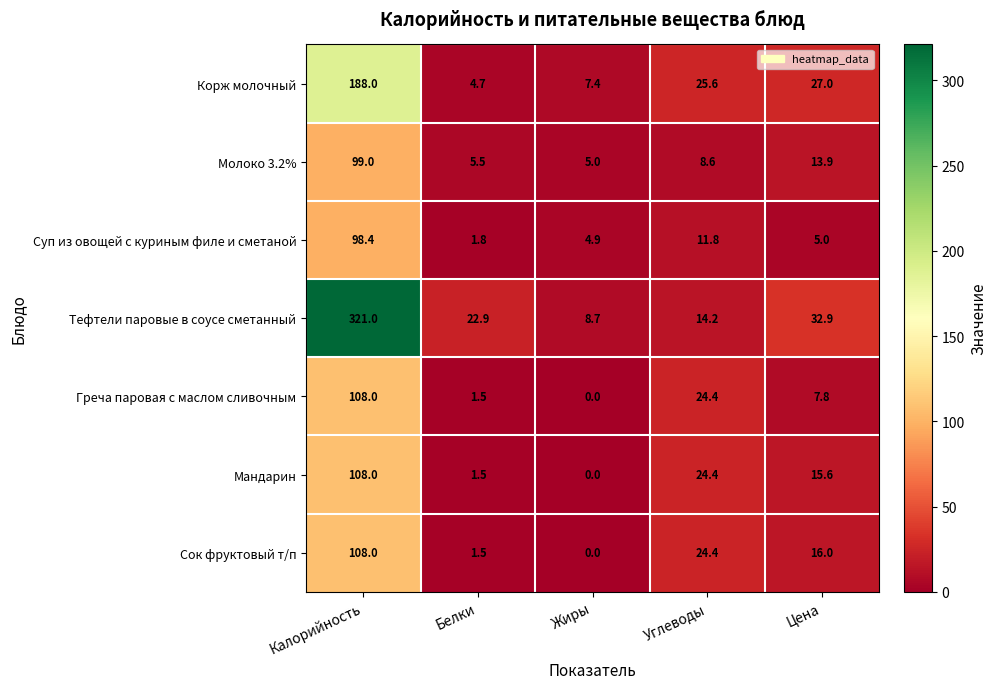

Which label corresponds to the smallest value in the chart?

Жиры